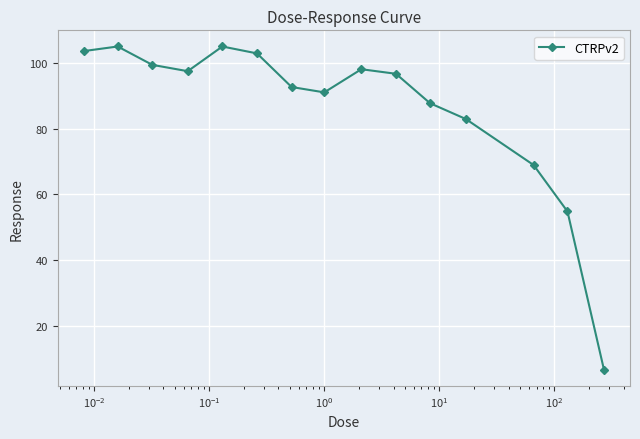

What is the maximum value shown in the chart?

105.0